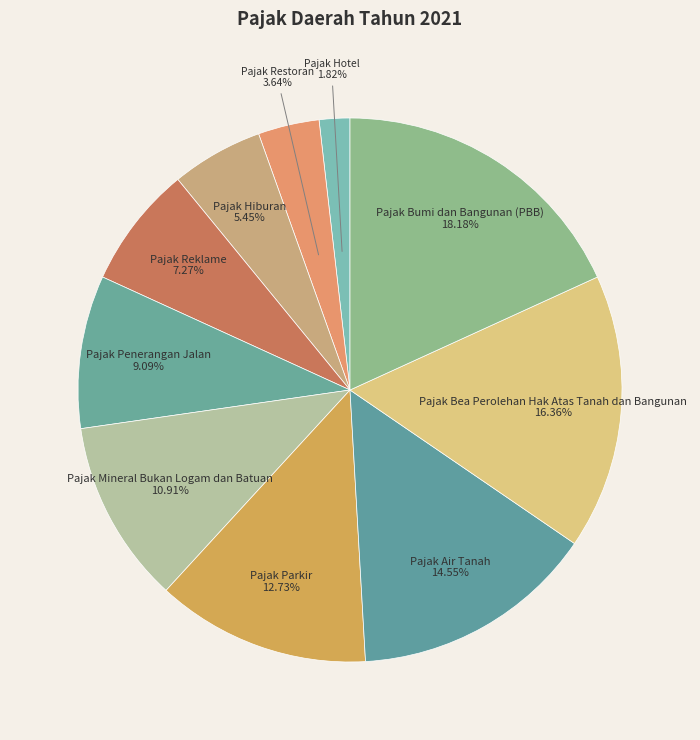

Count the number of slices in the pie.

10